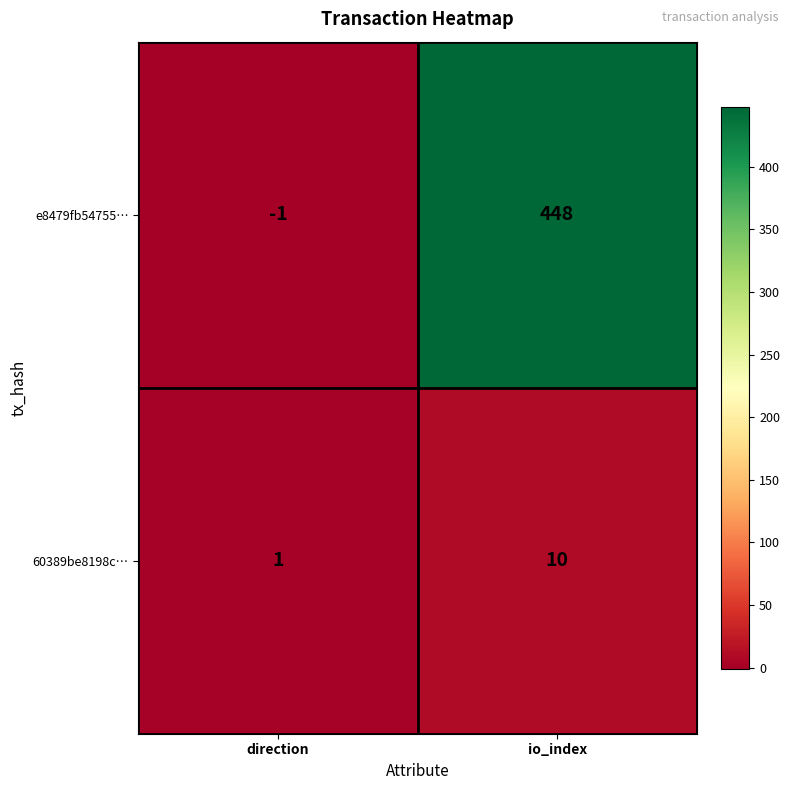

Count the number of data series in this chart.

2